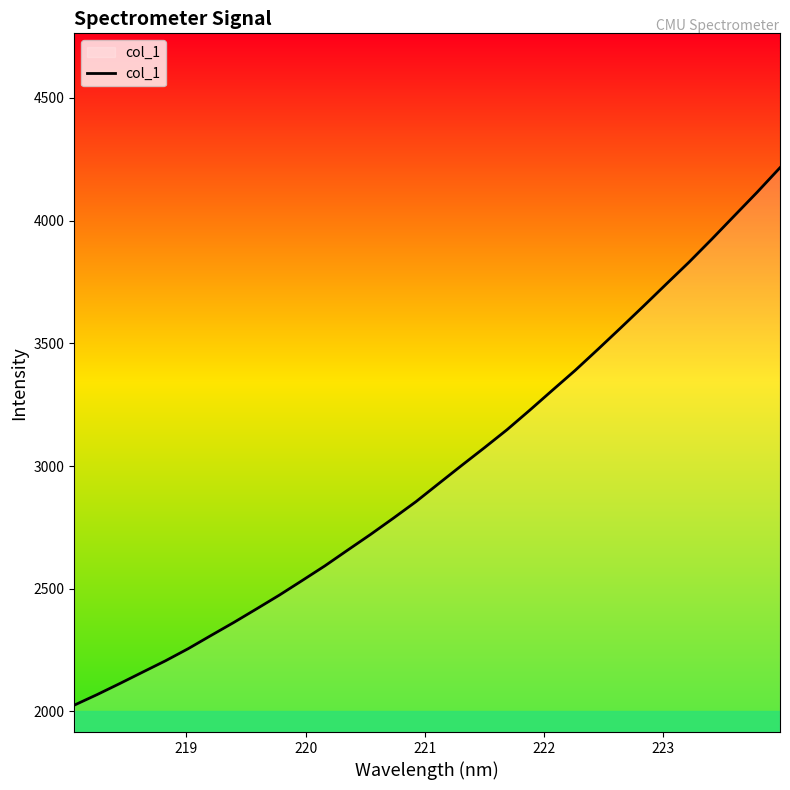

Does the chart display data point markers on the line(s)?

No